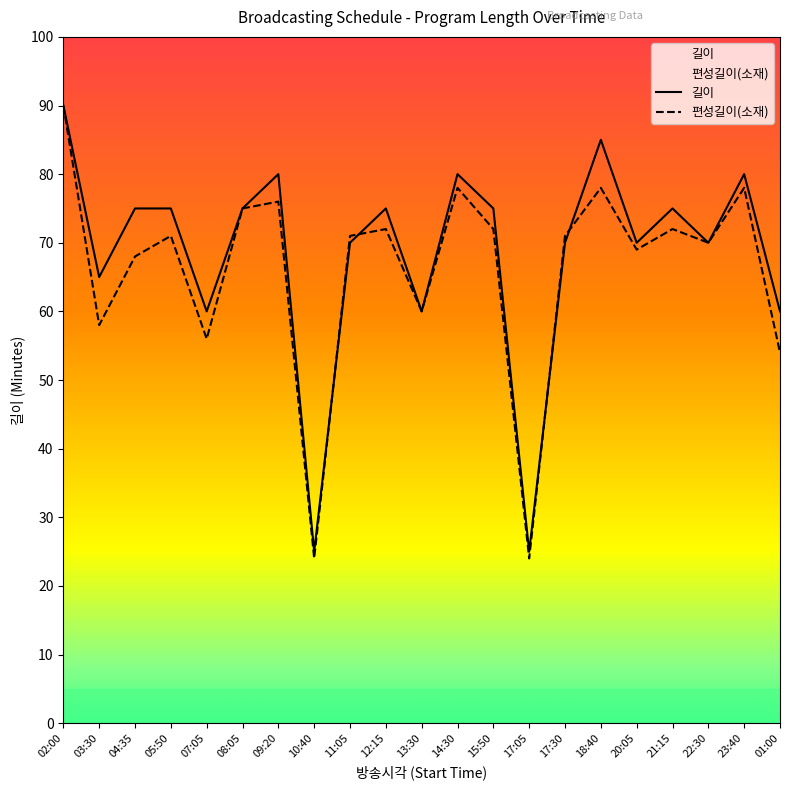

Reading right to left, extract all data points from this chart.

길이: 01:00=60	23:40=80	22:30=70	21:15=75	20:05=70	18:40=85	17:30=70	17:05=25	15:50=75	14:30=80	13:30=60	12:15=75	11:05=70	10:40=25	09:20=80	08:05=75	07:05=60	05:50=75	04:35=75	03:30=65	02:00=90
편성길이(소재): 01:00=54	23:40=78	22:30=70	21:15=72	20:05=69	18:40=78	17:30=71	17:05=24	15:50=72	14:30=78	13:30=60	12:15=72	11:05=71	10:40=24	09:20=76	08:05=75	07:05=56	05:50=71	04:35=68	03:30=58	02:00=90